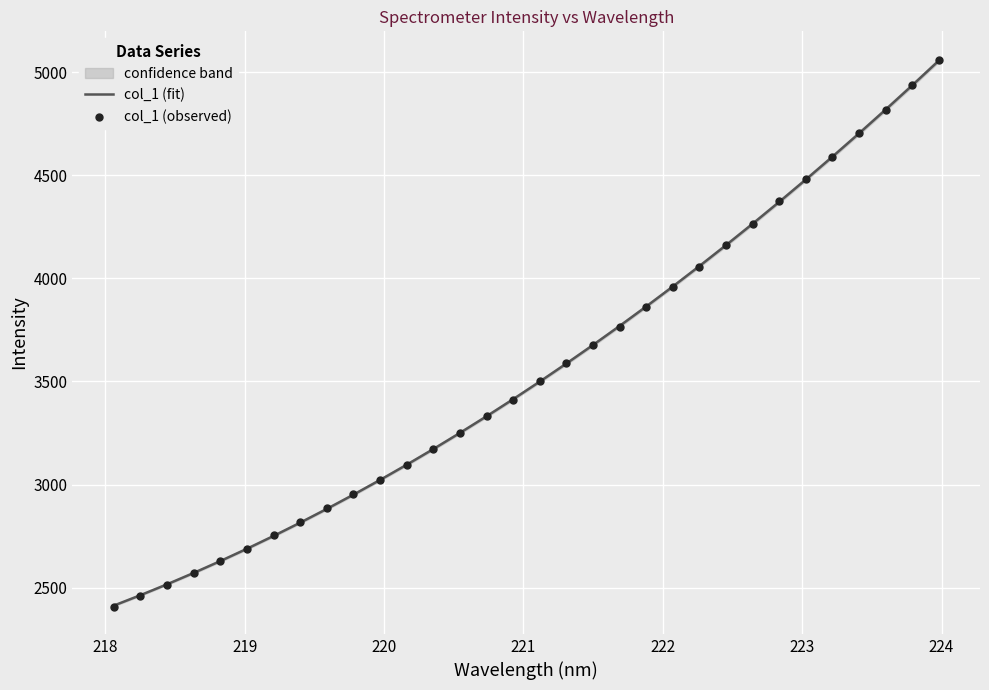

Which series reaches the maximum Y coordinate?

col_1 (observed)